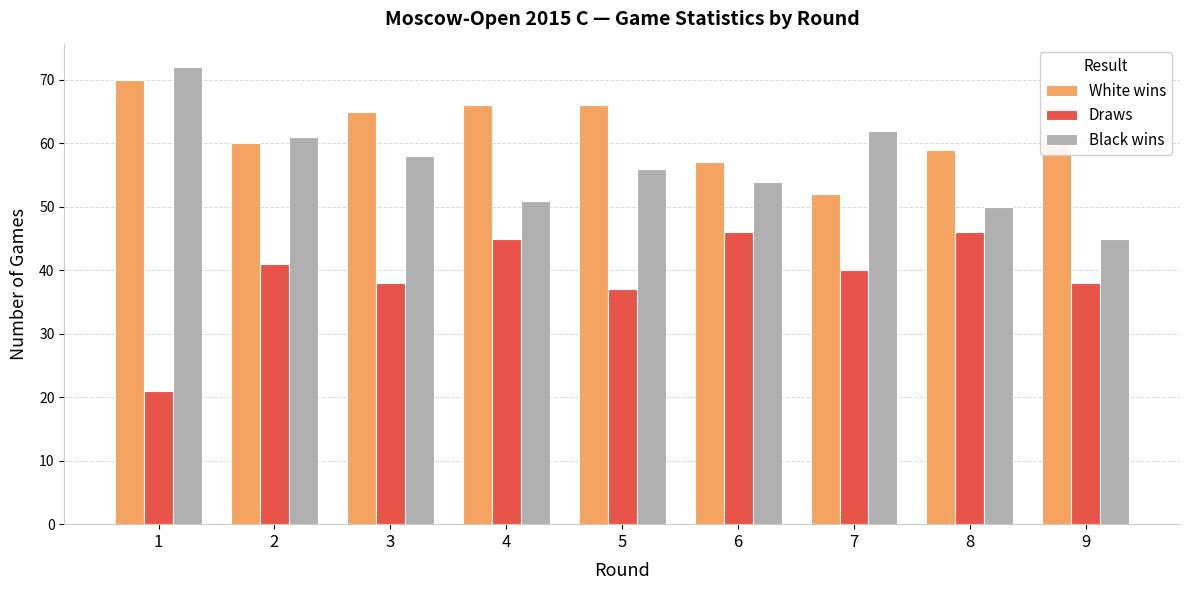

What is the value of the White wins bar at the 8th from the left?

59